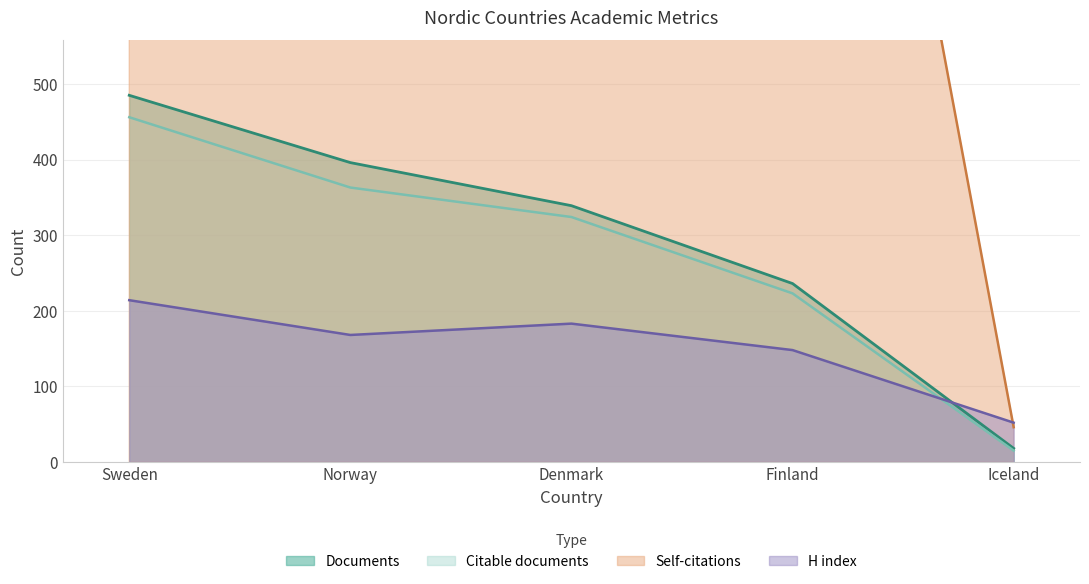

How many Documents values are between 236 and 396?

3